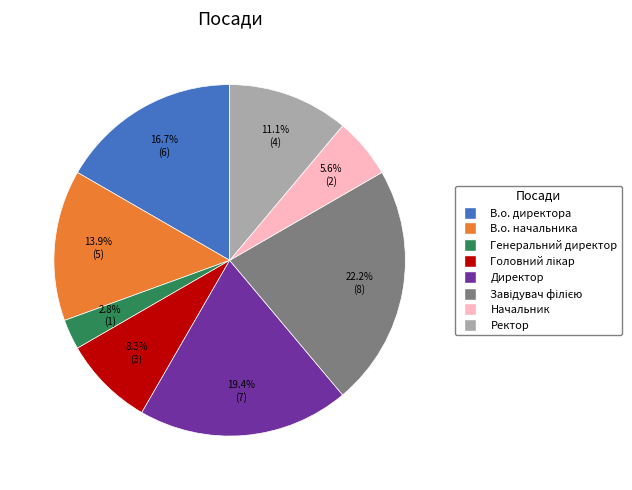

Does Директор represent more than half of the total?

No